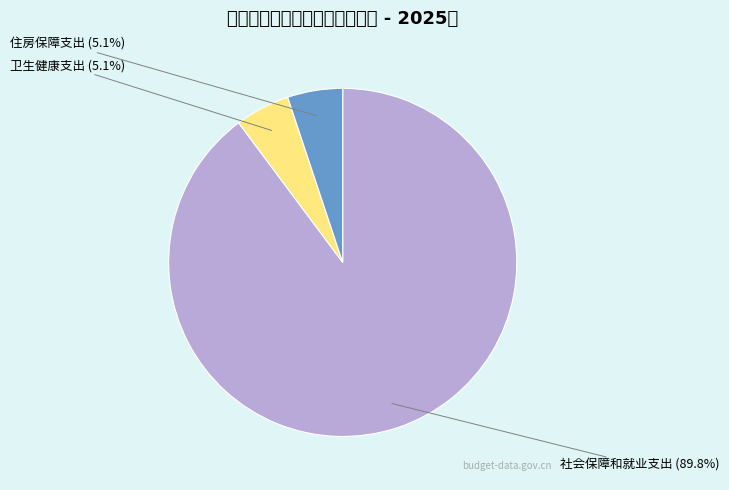

Count the number of slices in the pie.

3